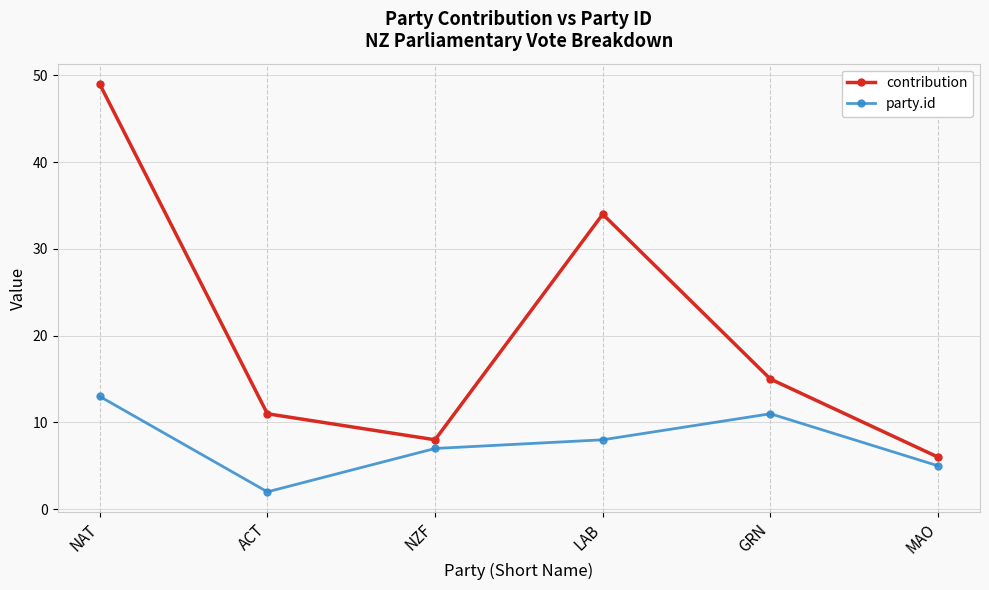

True or false: party.id has more than 2 points higher than both neighbors.

False